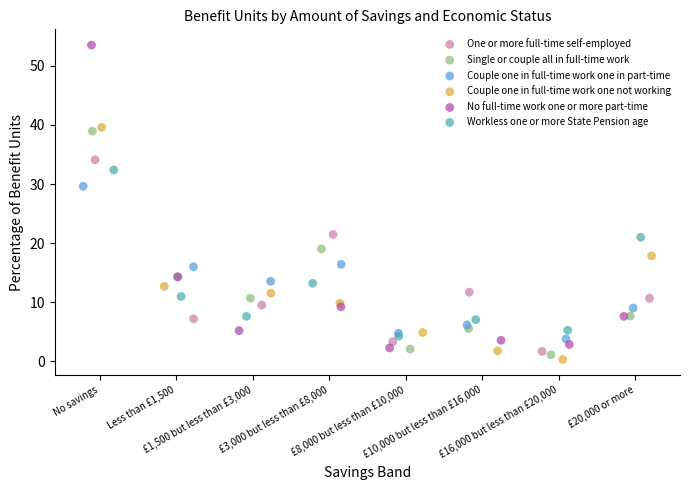

Which series reaches the maximum Y coordinate?

No full-time work one or more part-time